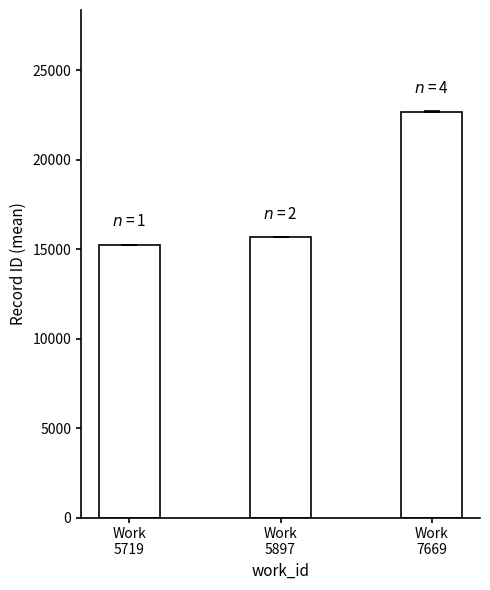

What is the change in value from Work
5719 to Work
5897?

+409.5